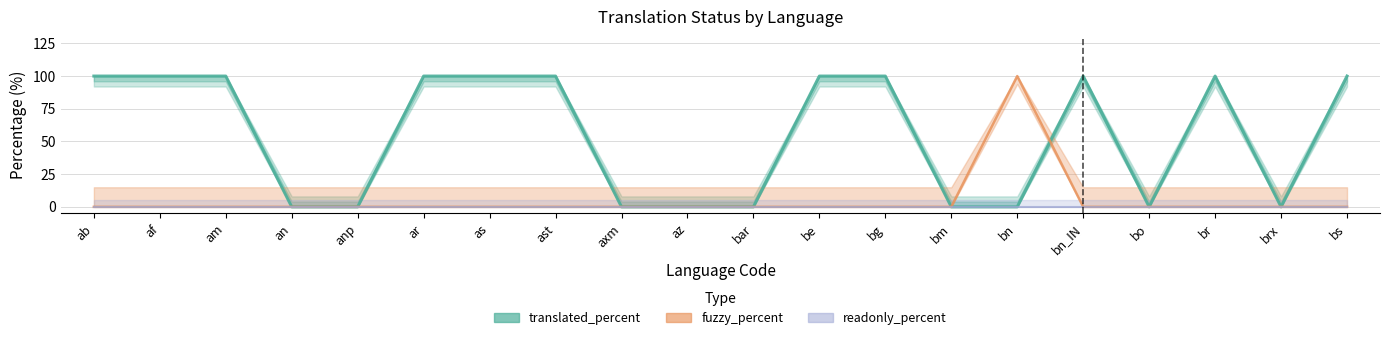

Count the translated_percent values in the range 0 to 100.

20